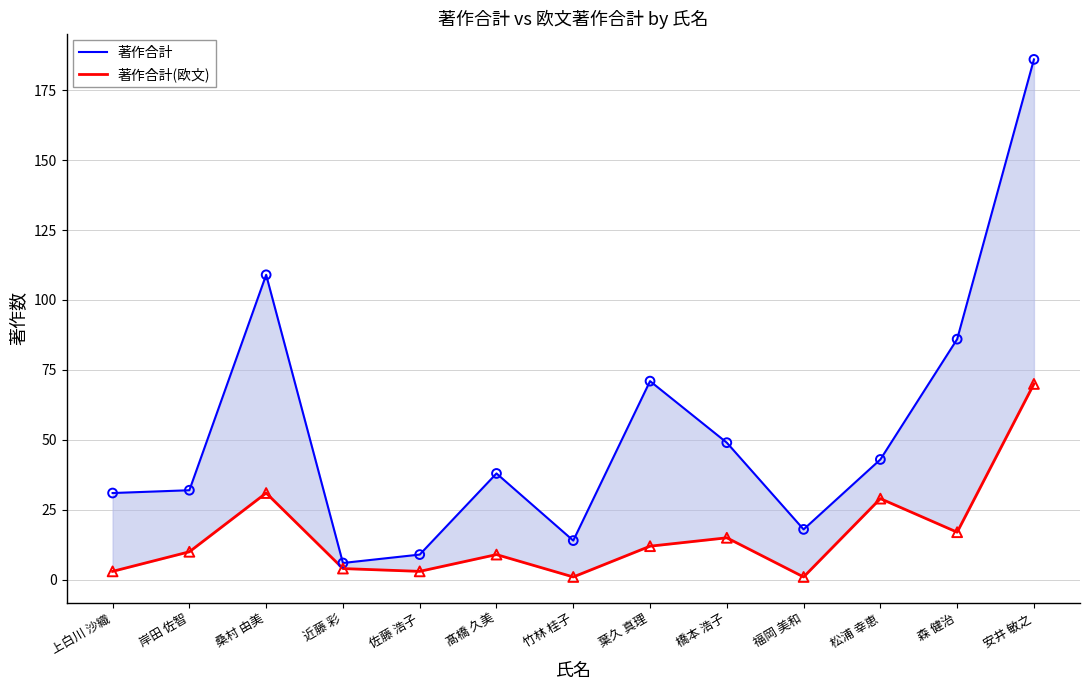

Which series has the largest Y range (max minus min)?

著作合計